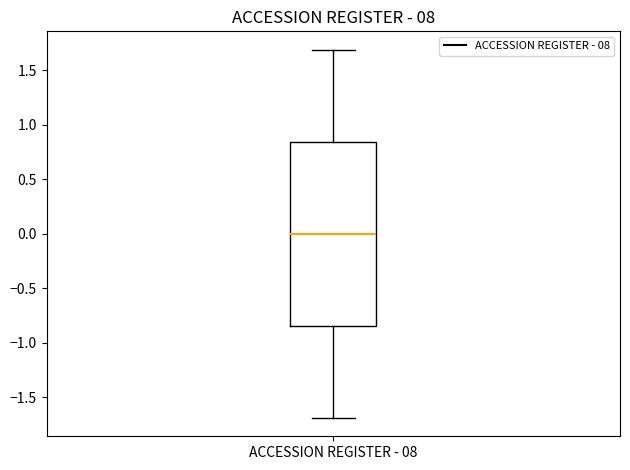

Transcribe this box plot: give where the median line is, the range the box spans, and where the two whiskers end, as read against the y-axis. The values are not printed on the chart, so give them approximately, as read against the axis.

median 0.00, box -0.85 to 0.85, whiskers -1.70 to 1.70